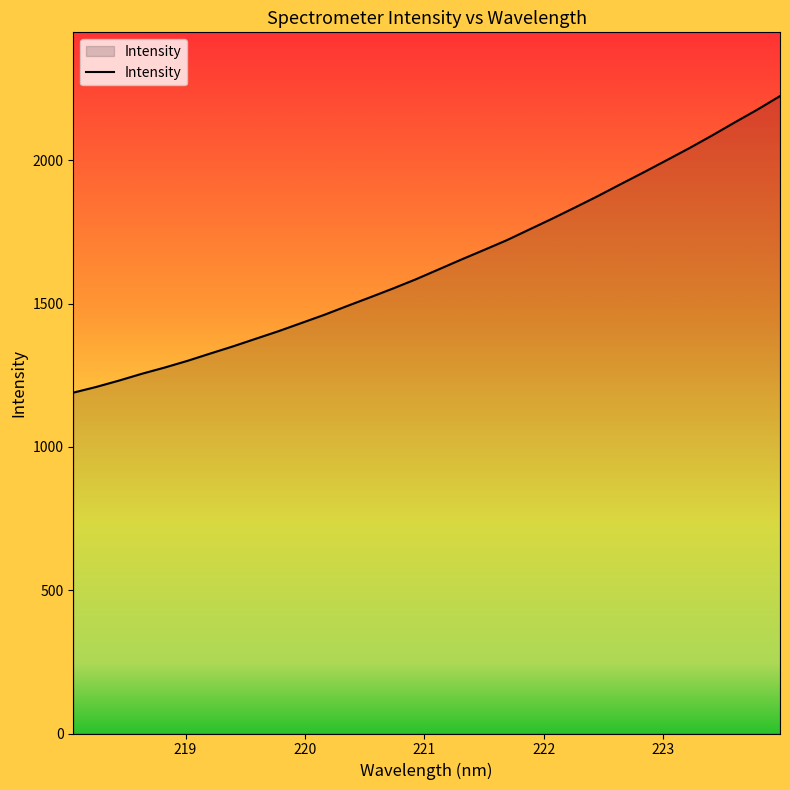

True or false: there are more than 0 points higher than both neighbors.

False